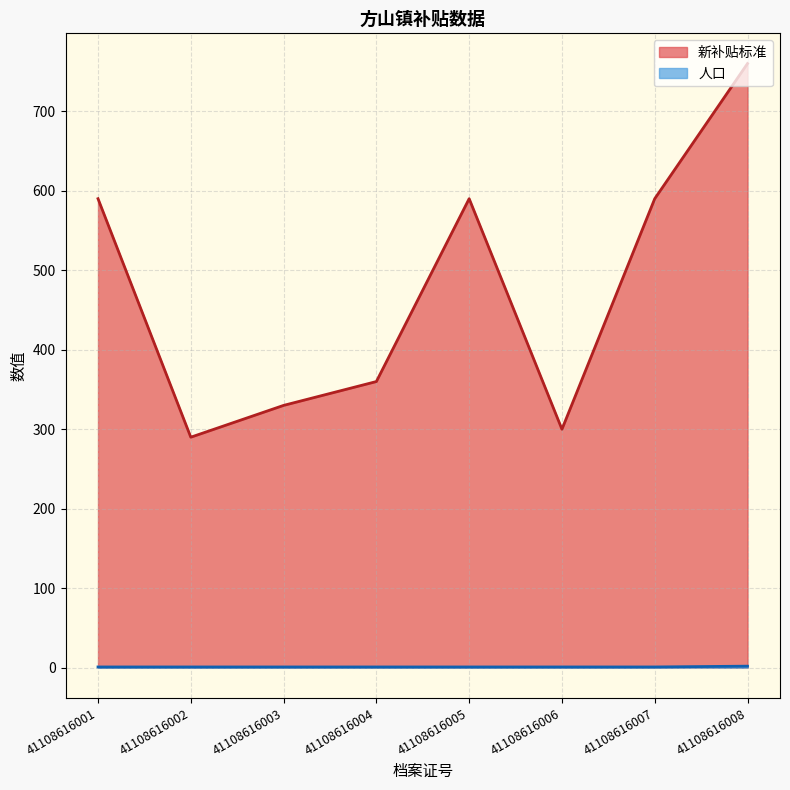

At which category is the sum across all series the highest?

41108616008